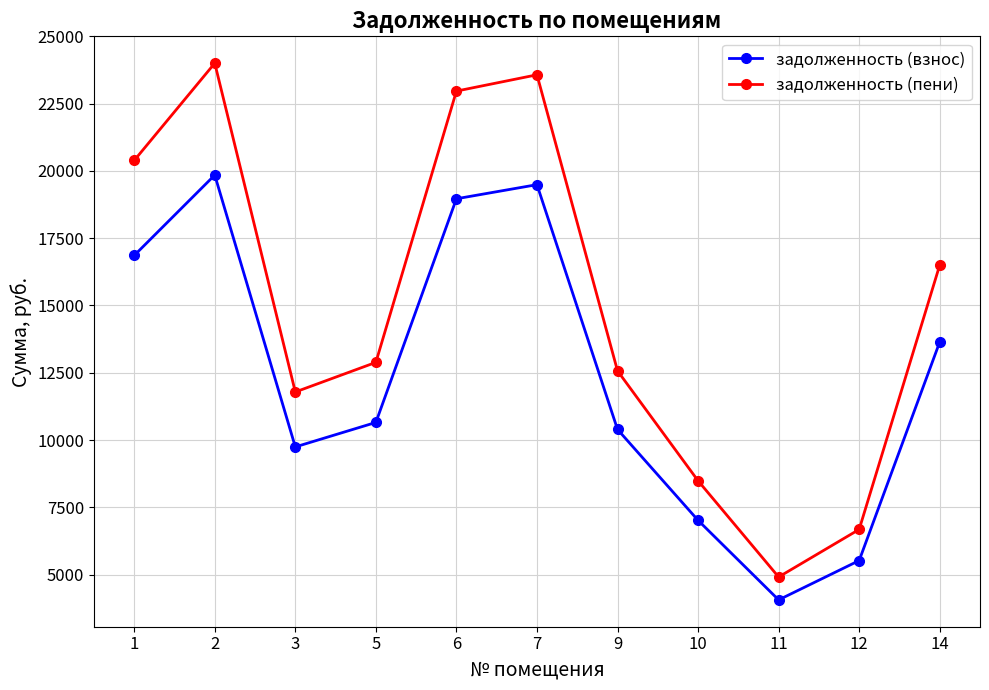

The задолженность (взнос) series shows 33095.3 at 6. True or false?

False